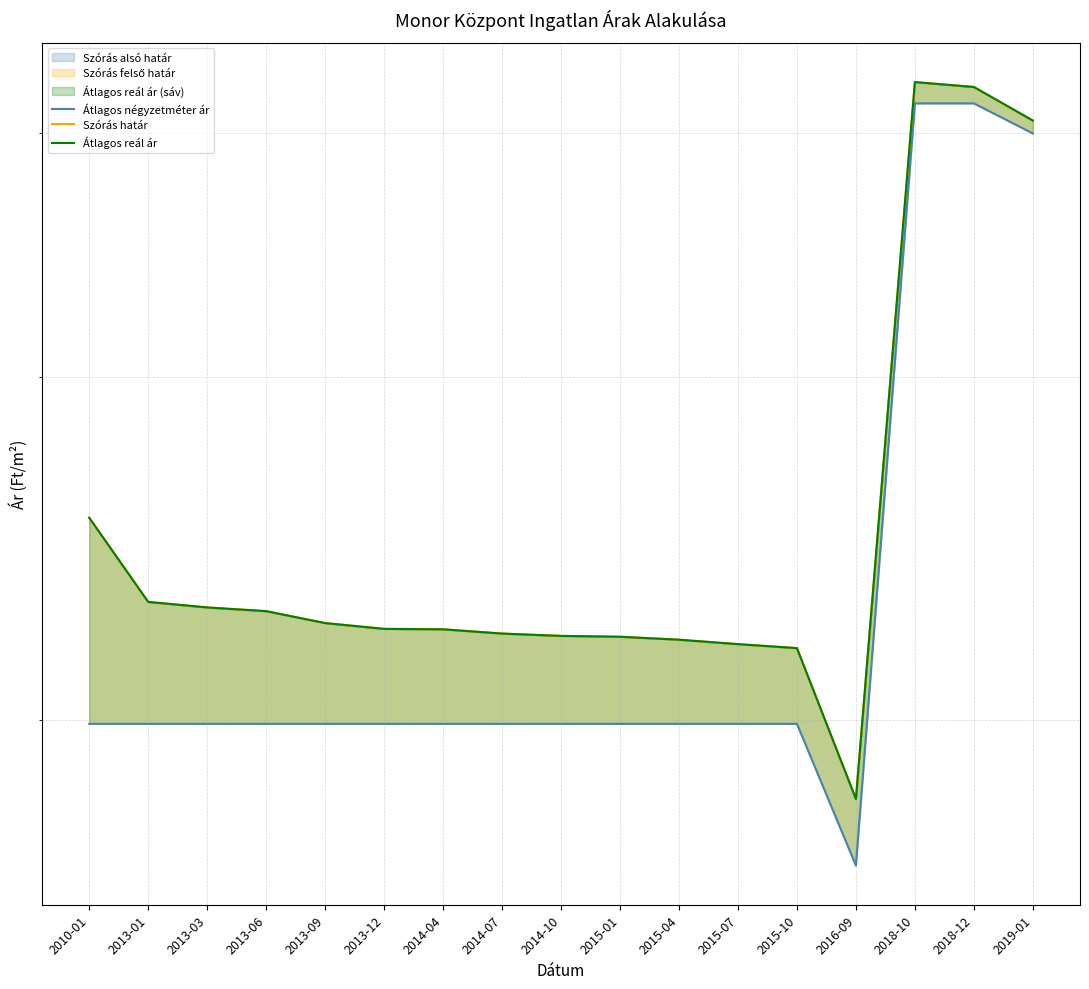

How many values in the Szórás határ series are below 222649?

8